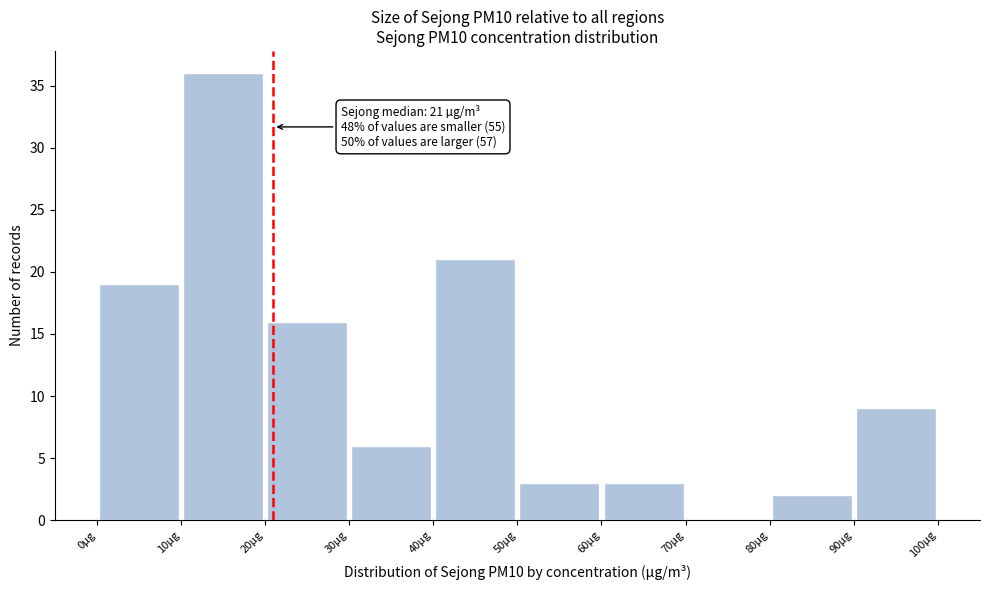

Over which range of the x-axis is the bar tallest?

10 to 20